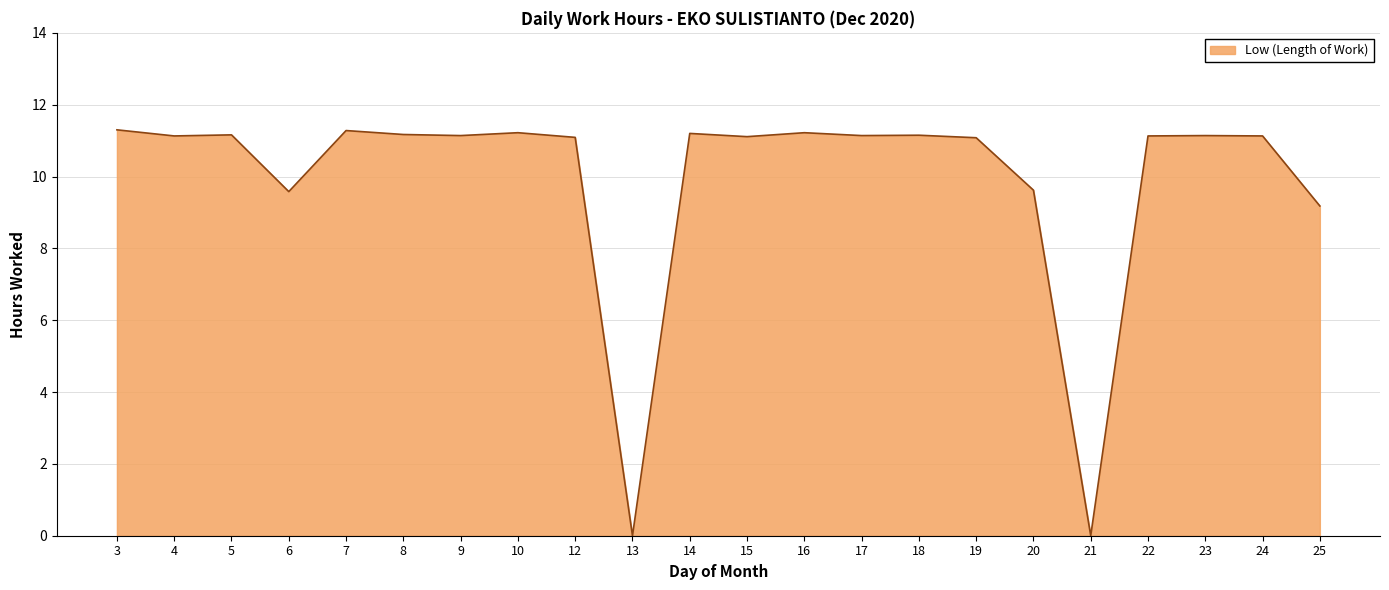

Where is the data nearest to the value 5?

25